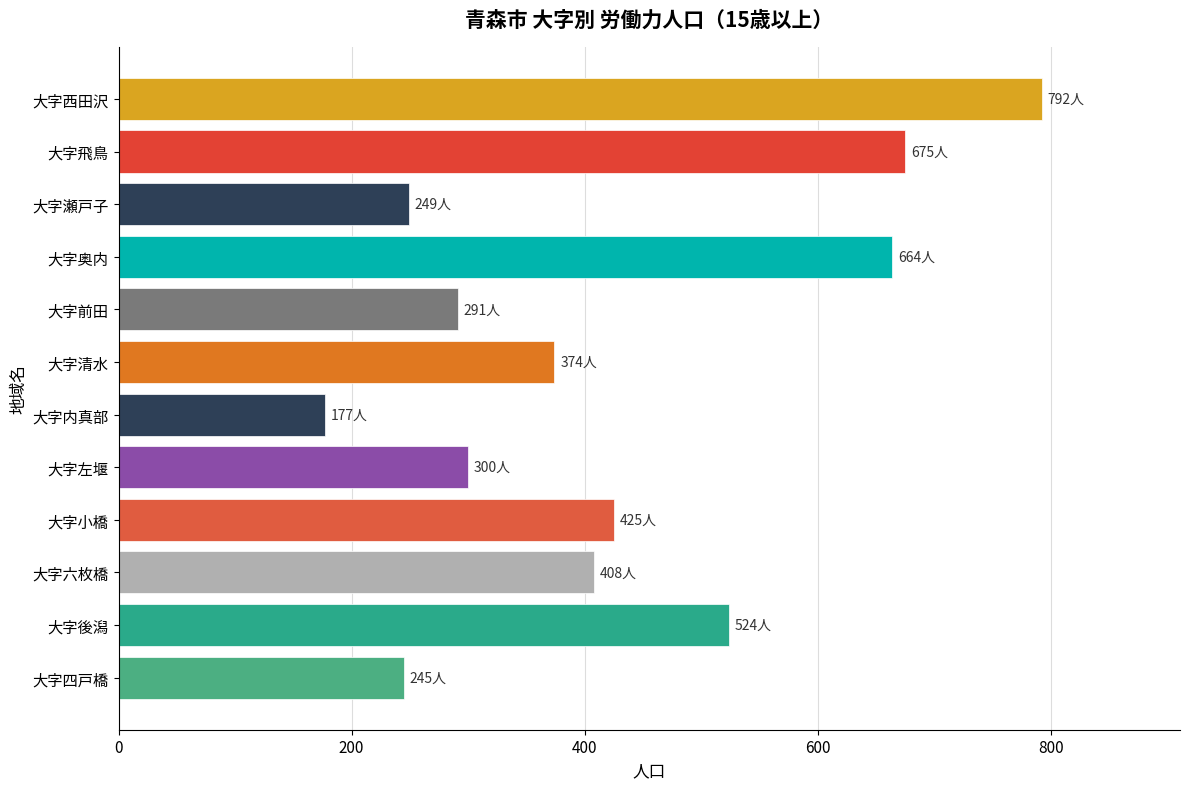

What is the difference between the maximum and second lowest values?

547